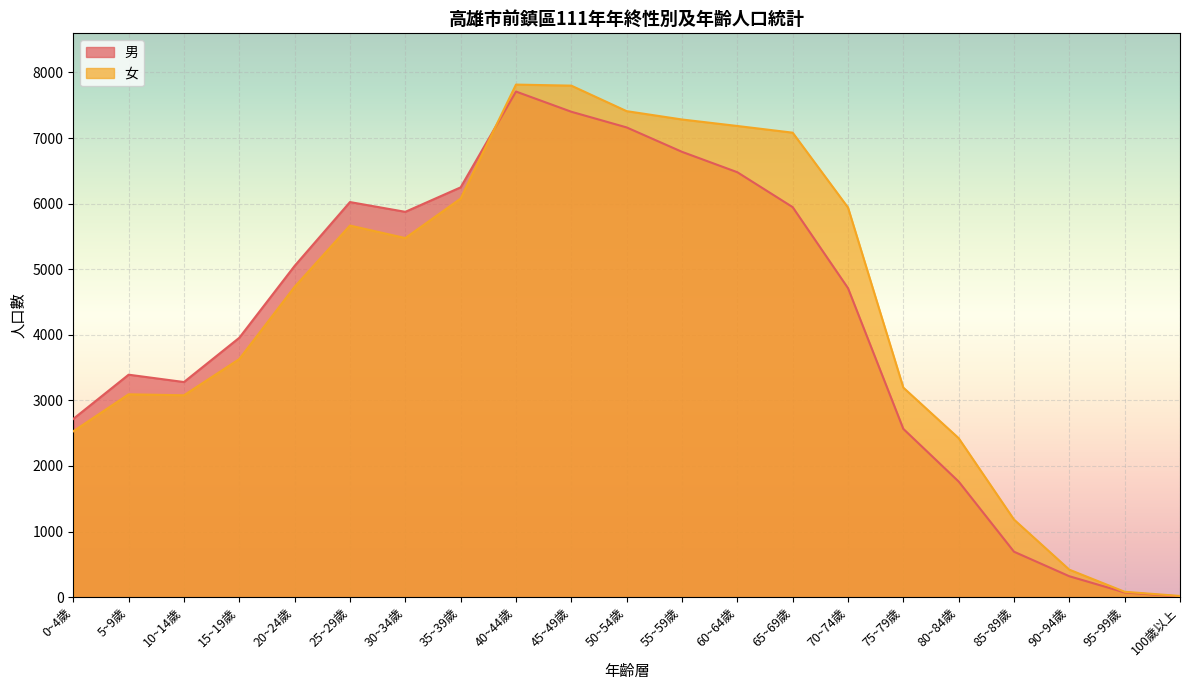

Reading left to right, extract all data points from this chart.

男: 0~4歲=2718	5~9歲=3392	10~14歲=3280	15~19歲=3955	20~24歲=5051	25~29歲=6024	30~34歲=5875	35~39歲=6248	40~44歲=7709	45~49歲=7401	50~54歲=7162	55~59歲=6790	60~64歲=6479	65~69歲=5947	70~74歲=4712	75~79歲=2566	80~84歲=1763	85~89歲=693	90~94歲=319	95~99歲=72	100歲以上=11
女: 0~4歲=2529	5~9歲=3093	10~14歲=3078	15~19歲=3630	20~24歲=4732	25~29歲=5666	30~34歲=5475	35~39歲=6077	40~44歲=7815	45~49歲=7799	50~54歲=7410	55~59歲=7283	60~64歲=7184	65~69歲=7082	70~74歲=5941	75~79歲=3195	80~84歲=2424	85~89歲=1183	90~94歲=419	95~99歲=82	100歲以上=18